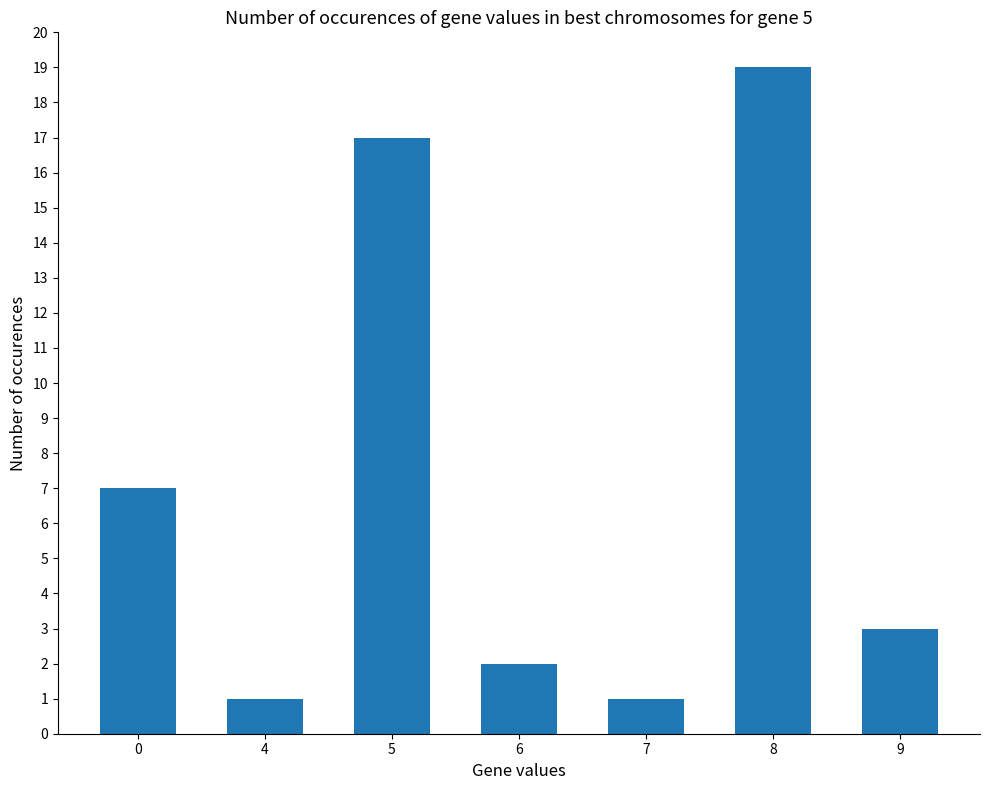

What is the average value?

7